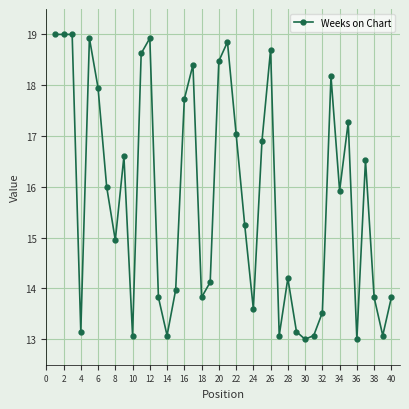

True or false: there are more than 2 points higher than both neighbors.

True